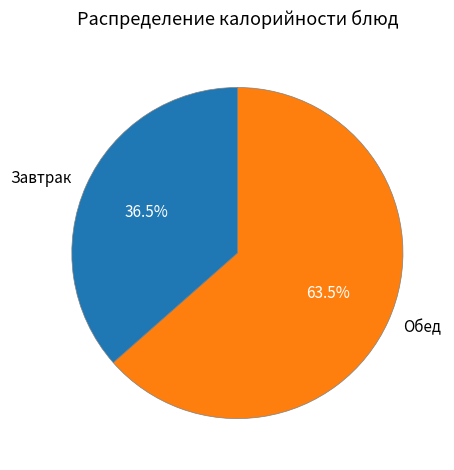

Is there any slice that represents more than half of the pie?

Yes